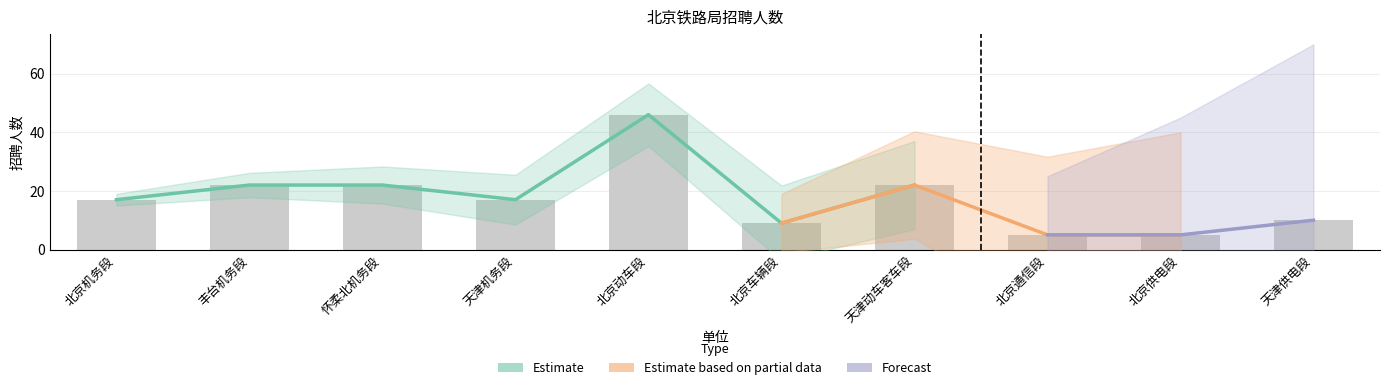

How many data points are less than 17?

4